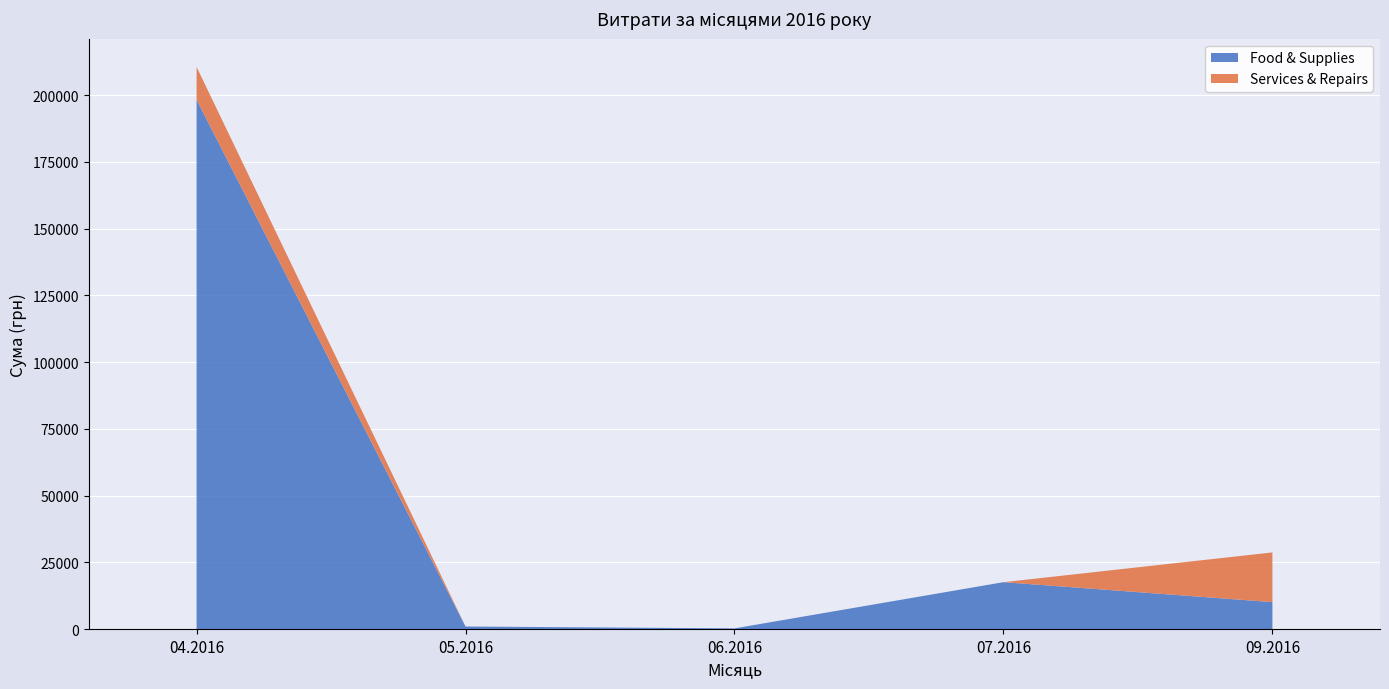

At which category is the sum across all series the highest?

04.2016